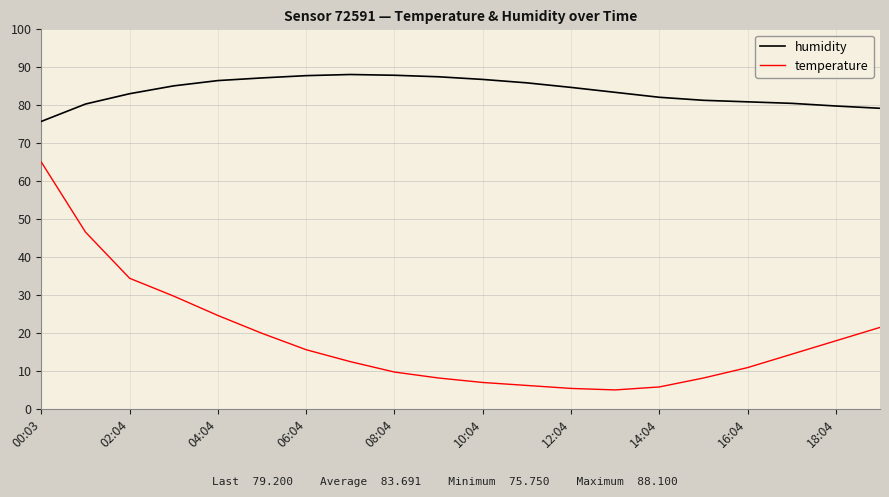

What is the minimum value for temperature?

5.0